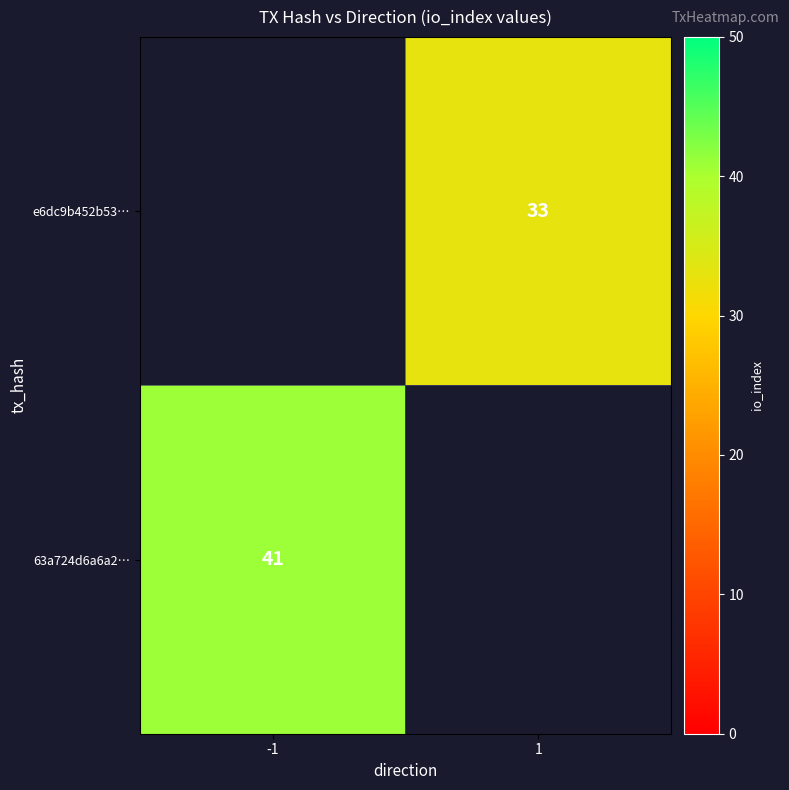

The value of 63a724d6a6a2… at -1 is 41. True or false?

True